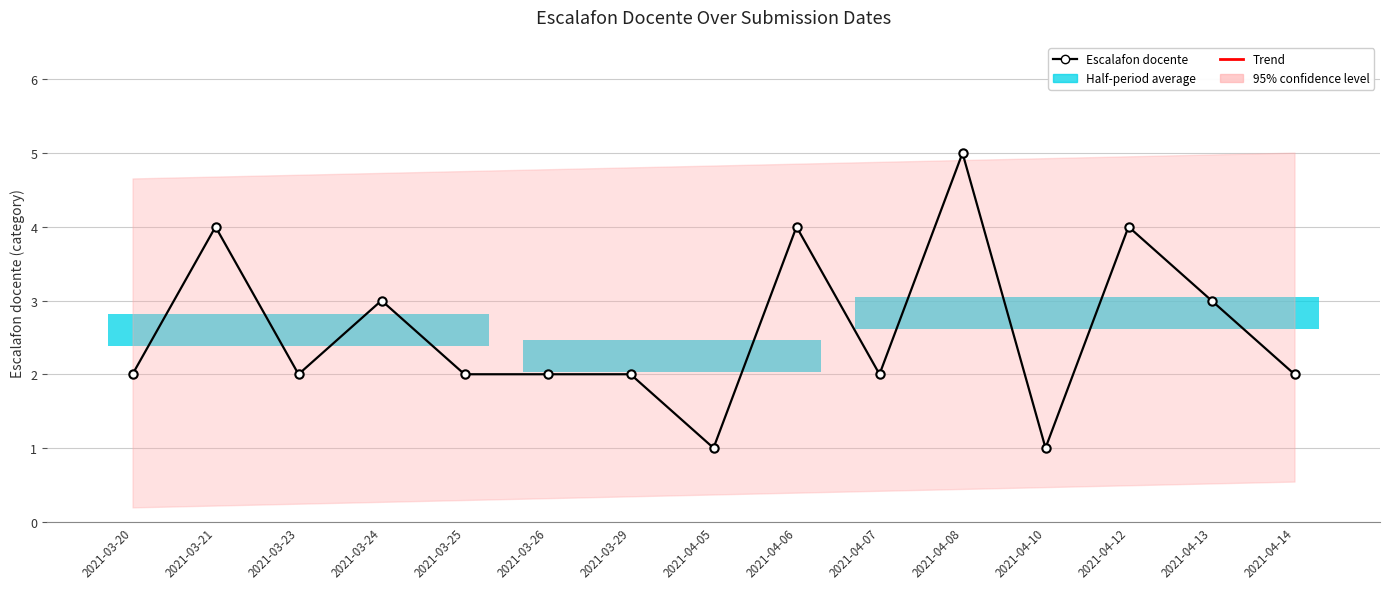

What position from the right is 2021-04-07?

6